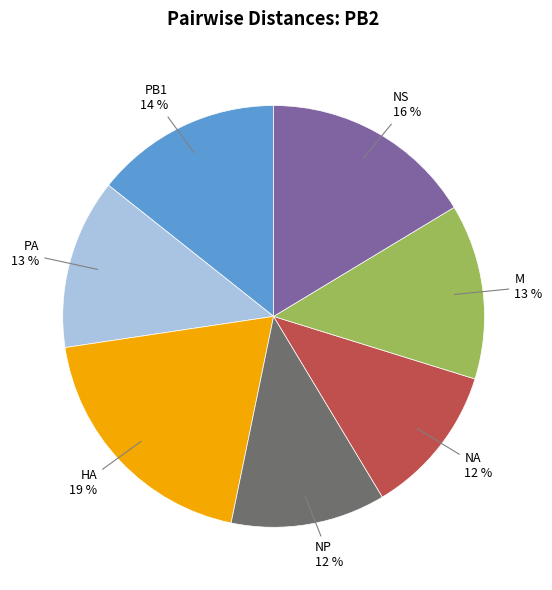

Approximately how many times larger is the value at NP compared to NA?

1.0